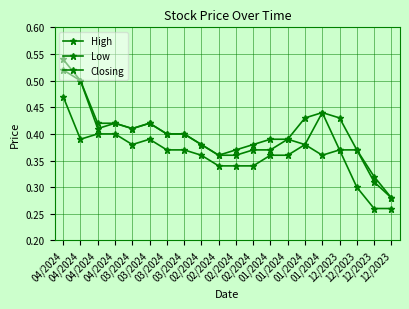

How many categories are shown in the chart?

20